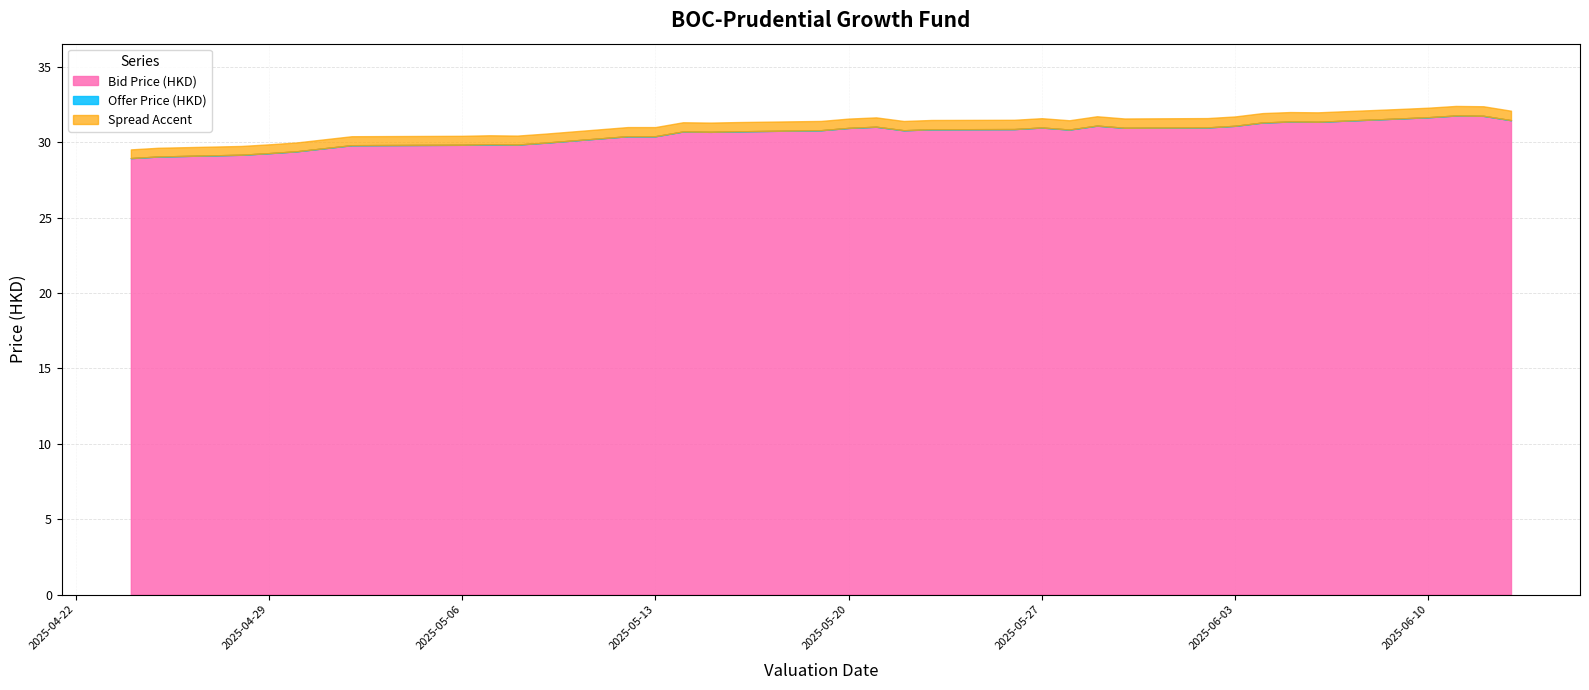

True or false: Bid Price (HKD) has a value of 20.4 at 2025-05-27.

False